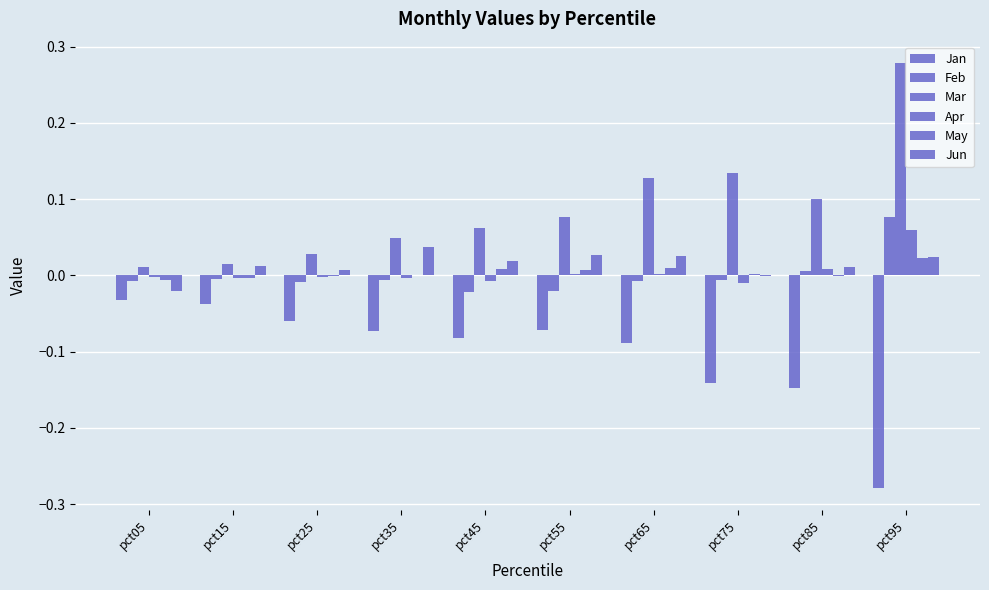

At which category is the sum across all series the highest?

pct95